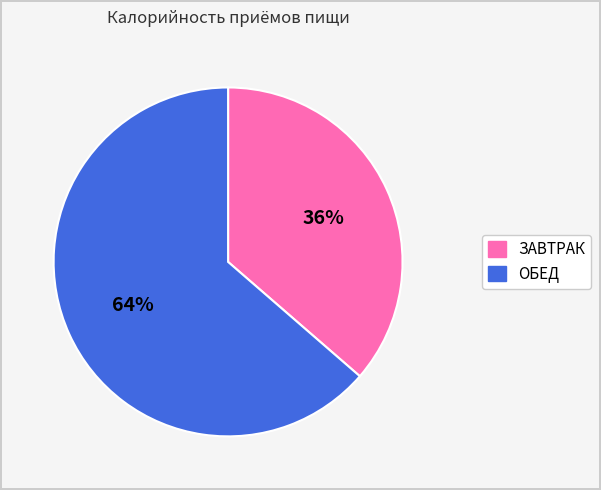

To the nearest percent, what portion does ОБЕД represent?

64%